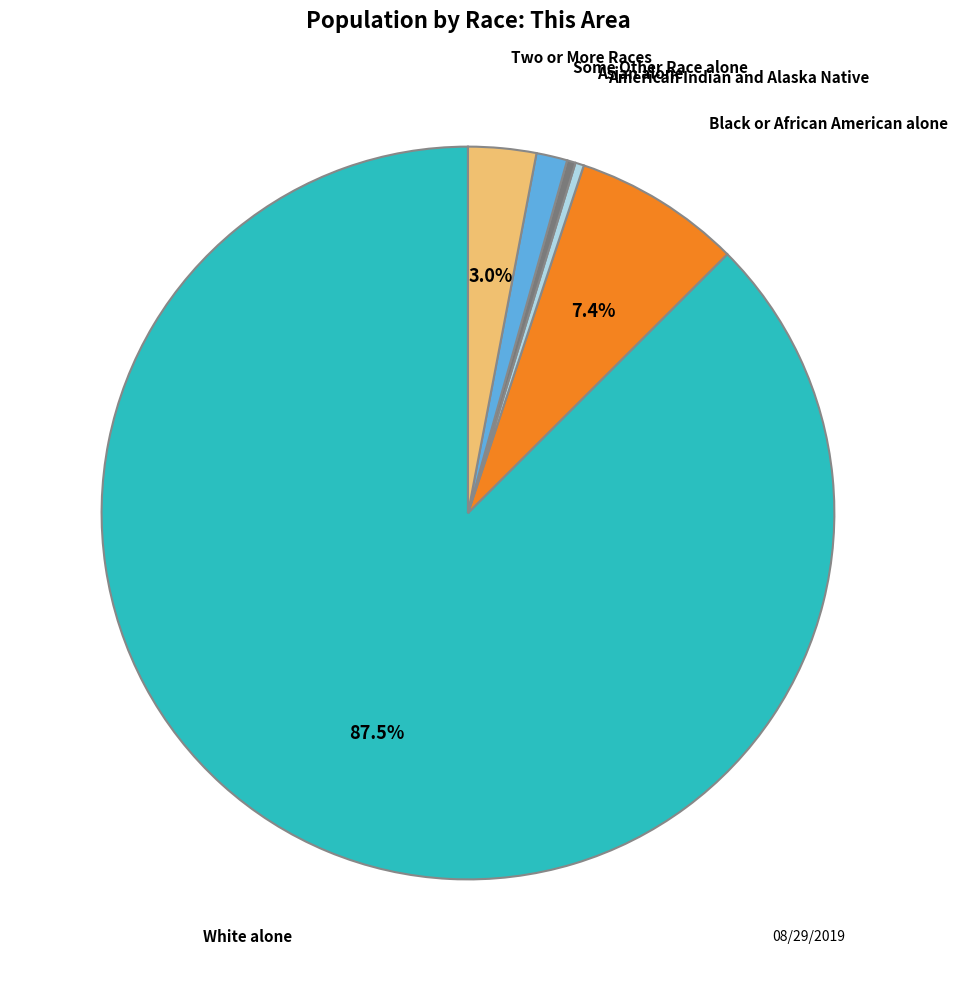

Count the number of slices in the pie.

6